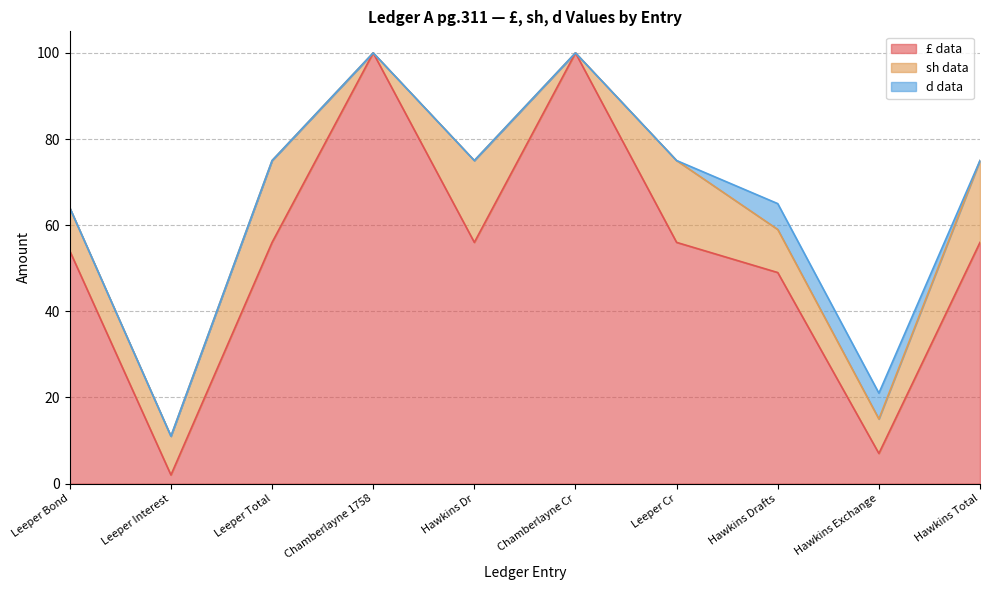

True or false: £ data and d data cross at least once.

False